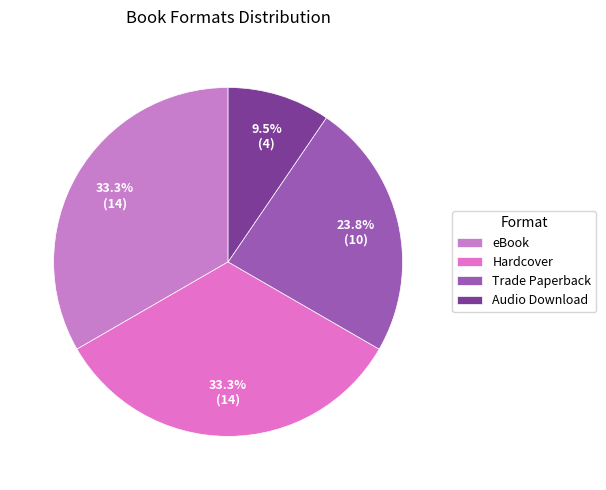

Between Trade Paperback and Hardcover, which is larger?

Hardcover